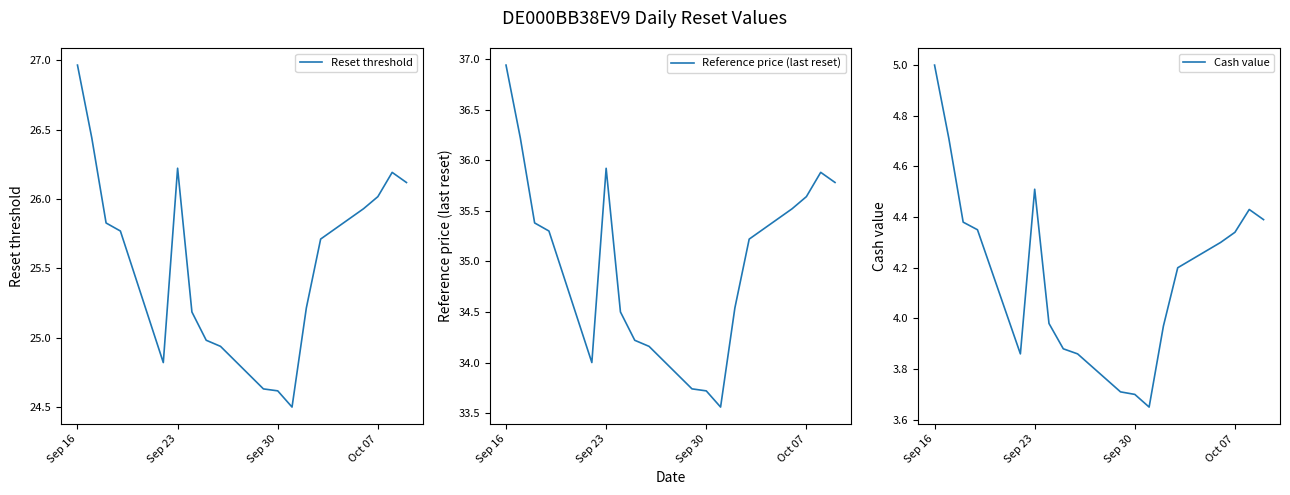

What is the minimum value shown in the chart?

3.6